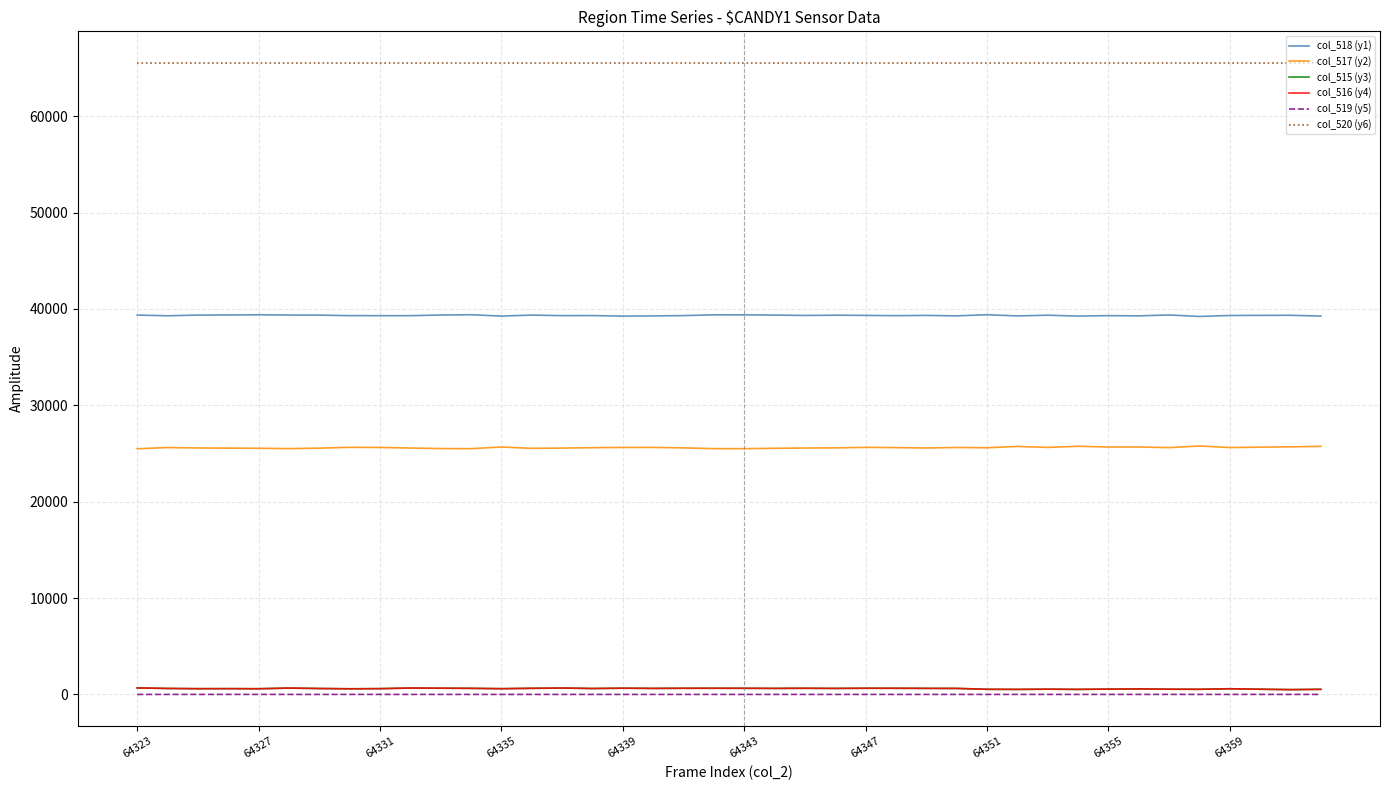

True or false: col_519 (y5) and col_520 (y6) intersect in this chart.

False